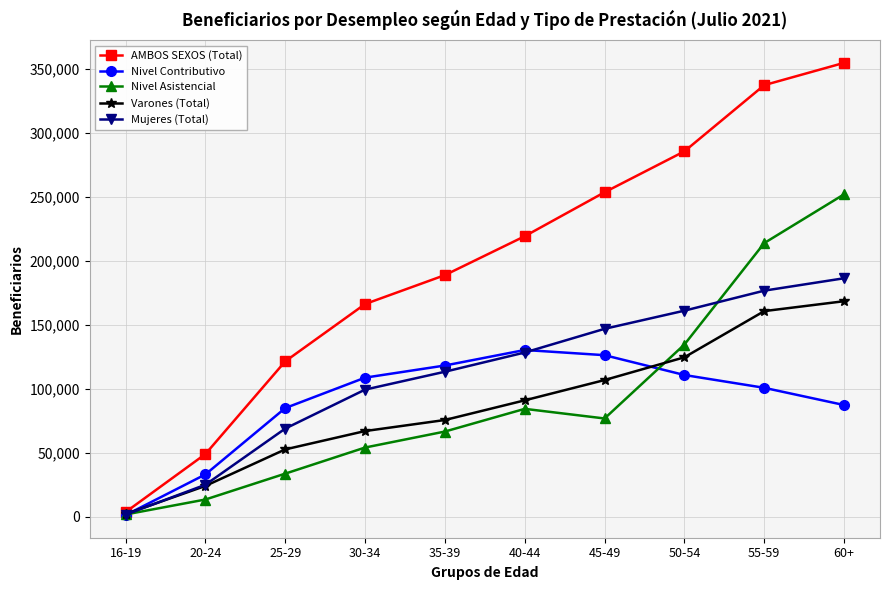

What position from the right is 50-54?

3